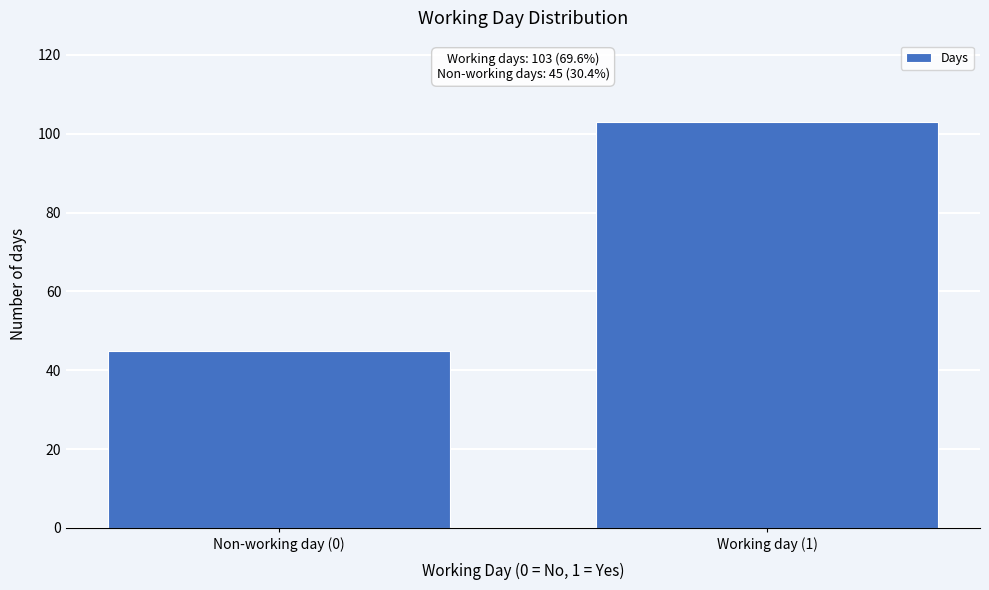

Reading right to left, what are all the values shown in this chart?

Working day (1)=103	Non-working day (0)=45